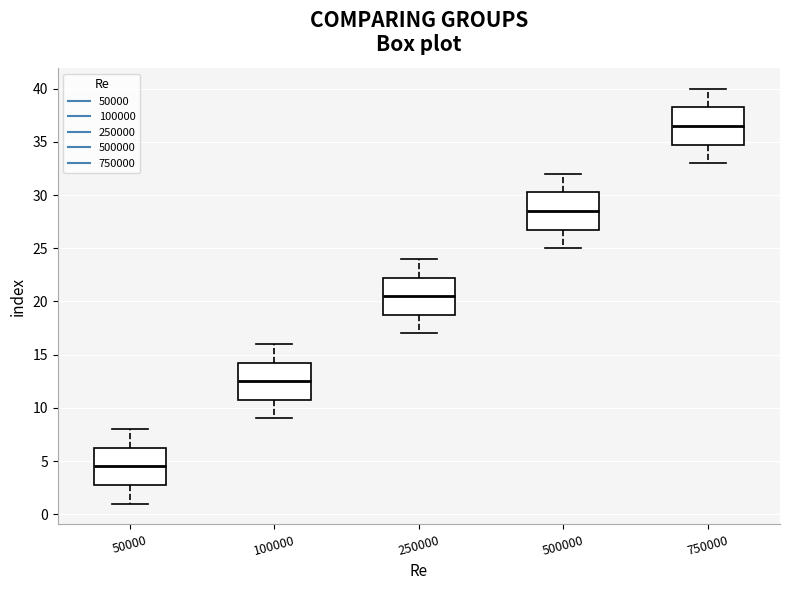

Reading left to right, read every box against the y-axis: the position of its median line, the range the box covers, and the ends of its whiskers. The values are not printed on the chart, so give them approximately, as read against the axis.

50000: median 4.5, box 3.0 to 6.5, whiskers 1.0 to 8.0
100000: median 12.5, box 11.0 to 14.5, whiskers 9.0 to 16.0
250000: median 20.5, box 19.0 to 22.5, whiskers 17.0 to 24.0
500000: median 28.5, box 27.0 to 30.5, whiskers 25.0 to 32.0
750000: median 36.5, box 35.0 to 38.5, whiskers 33.0 to 40.0